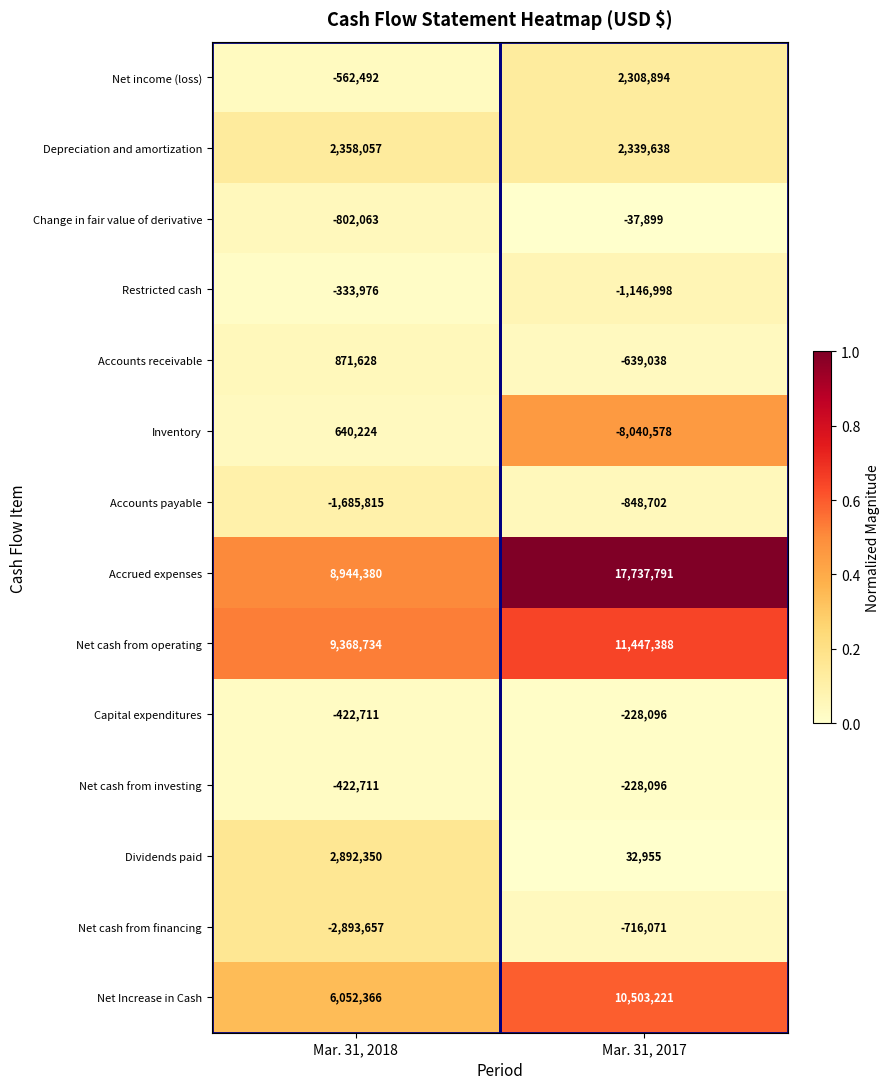

The Depreciation and amortization series shows 2358057 at Mar. 31, 2018. True or false?

True